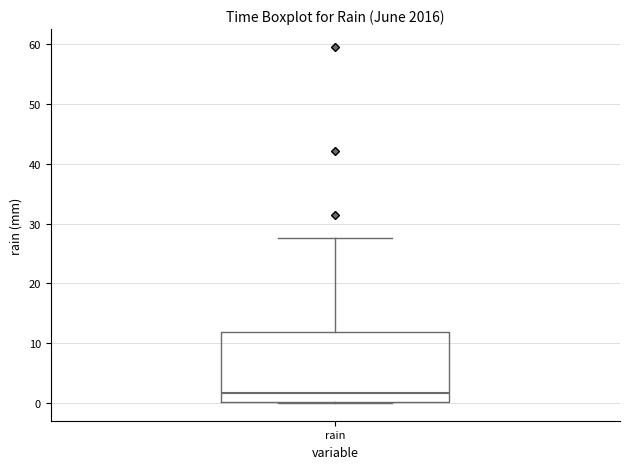

Read this box plot against the y-axis: the position of the median line, the range covered by the box, and the ends of both whiskers. The values are not printed on the chart, so give them approximately, as read against the axis.

median 2, box 0 to 12, whiskers 0 to 28